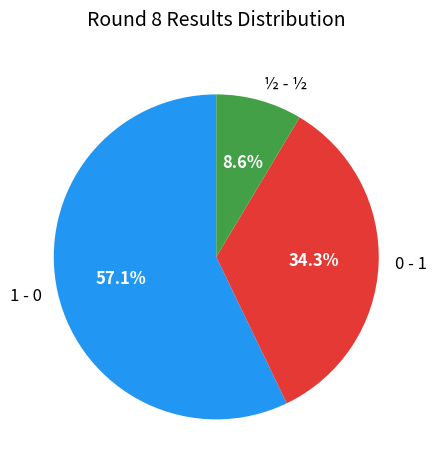

Rank the categories by value from highest to lowest.

1 - 0, 0 - 1, ½ - ½